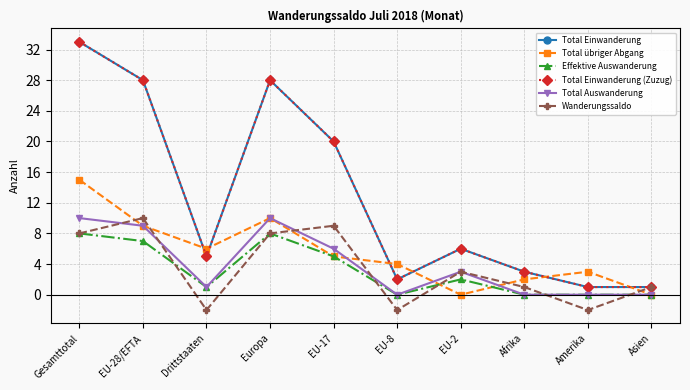

What is the label of the 2nd point from the left?

EU-28/EFTA